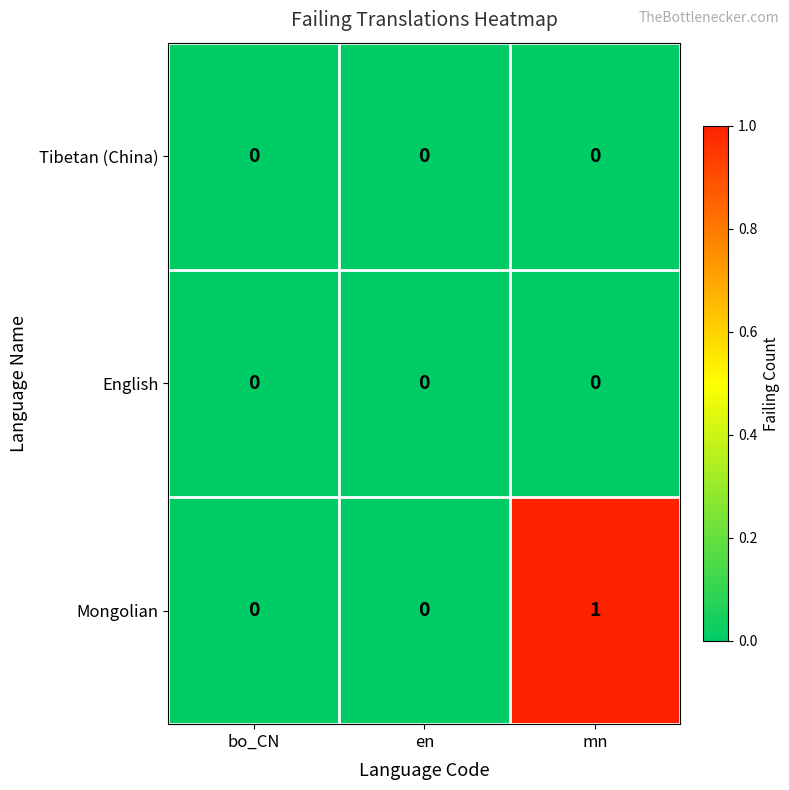

What is the greatest value displayed?

1